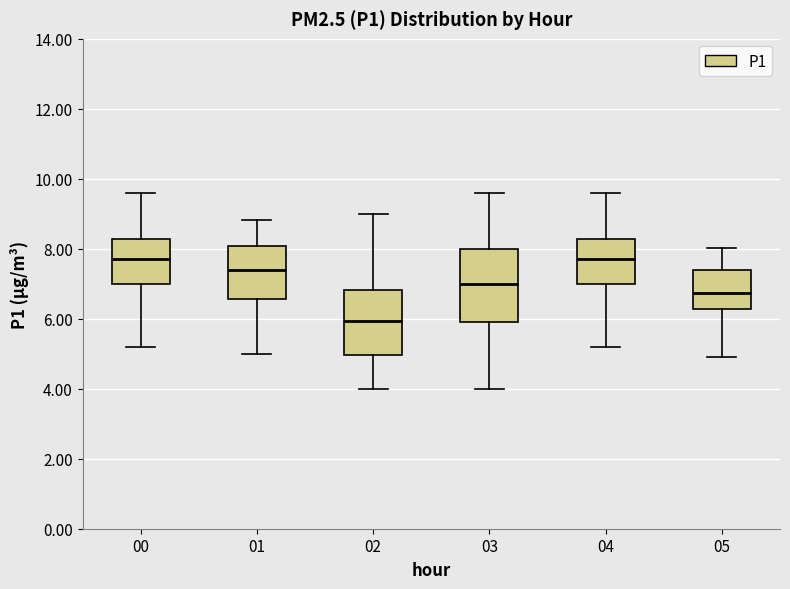

Which box has the lowest median line?

02